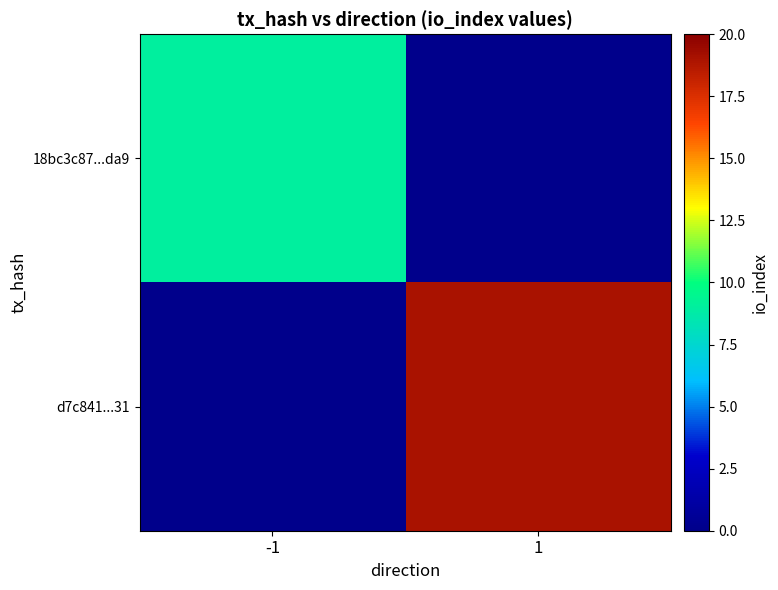

How many series are shown in this chart?

2